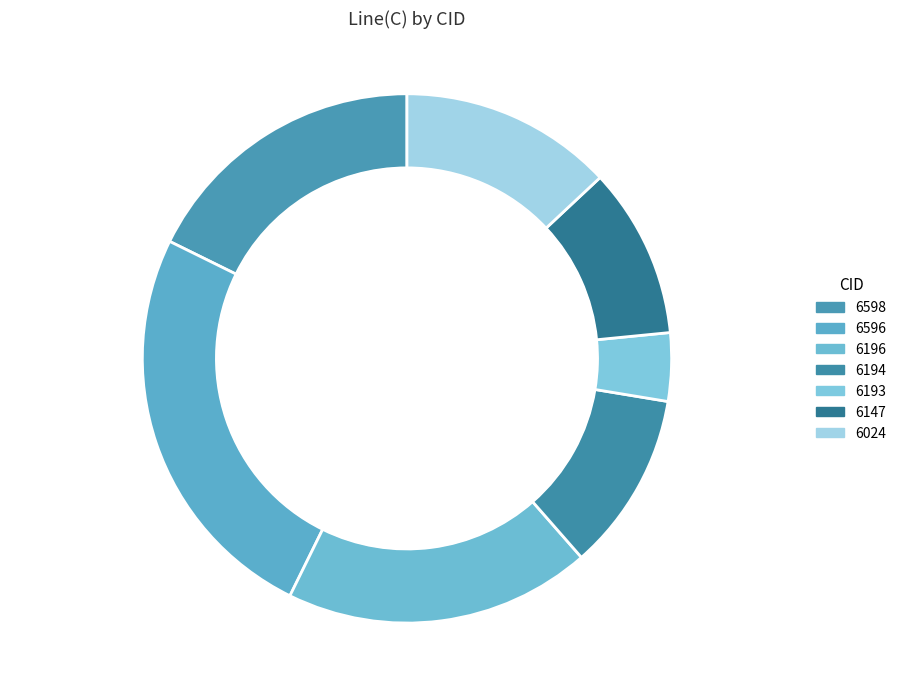

Which has a higher value, 6596 or 6147?

6596